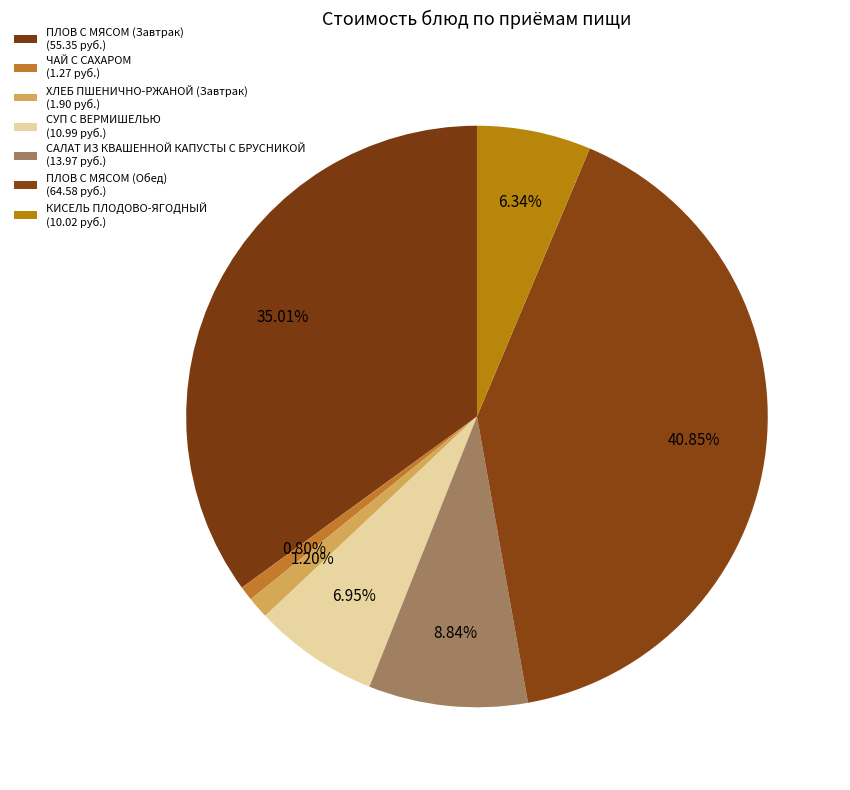

Which slice is the smallest?

ЧАЙ С САХАРОМ